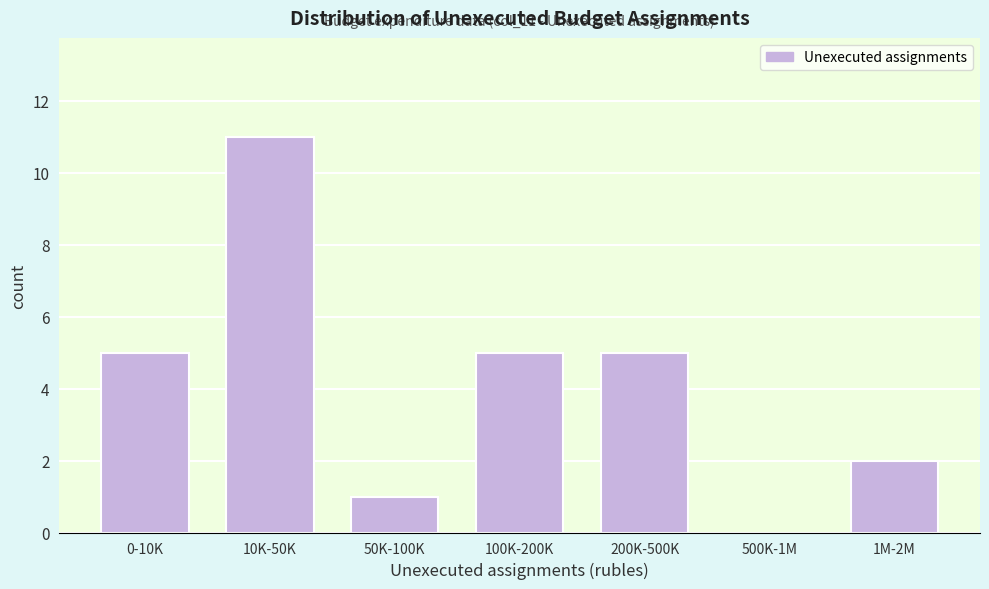

Reading right to left, transcribe all the data shown in this chart.

1M-2M=2	500K-1M=0	200K-500K=5	100K-200K=5	50K-100K=1	10K-50K=11	0-10K=5